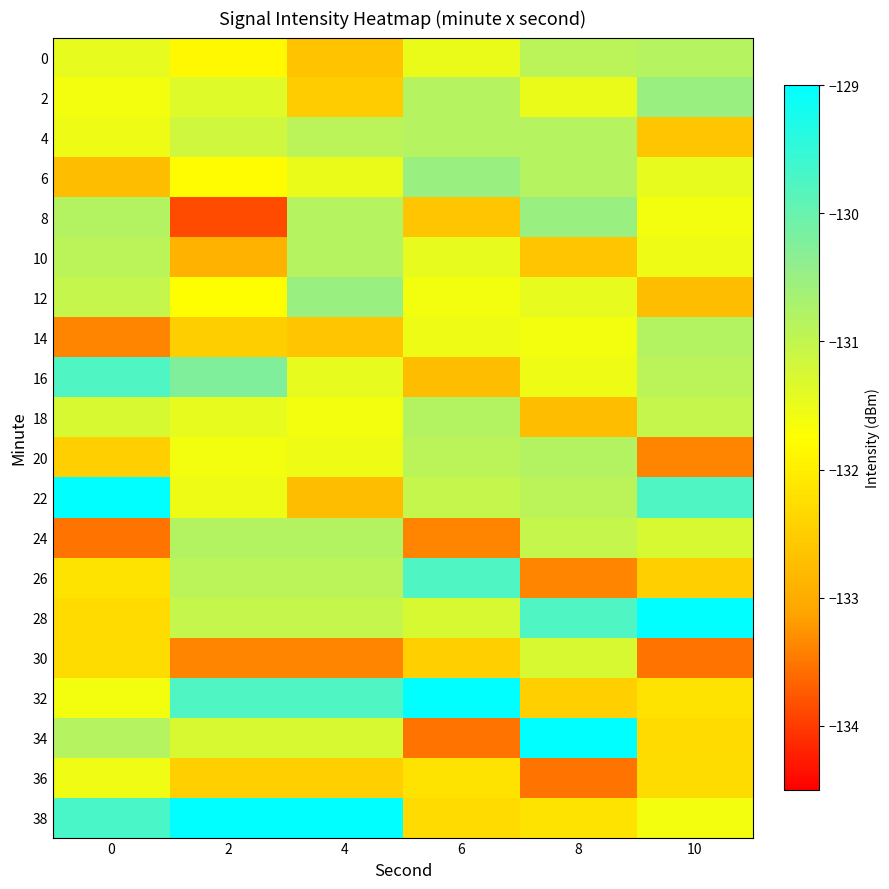

Reading left to right, extract all data points from this chart.

0: 0=-131.5	2=-131.8	4=-132.7	6=-131.5	8=-130.9	10=-130.8
2: 0=-131.6	2=-131.3	4=-132.5	6=-130.8	8=-131.5	10=-130.5
4: 0=-131.5	2=-131.2	4=-130.9	6=-130.8	8=-130.8	10=-132.6
6: 0=-132.7	2=-131.8	4=-131.5	6=-130.5	8=-130.8	10=-131.5
8: 0=-130.8	2=-133.9	4=-130.8	6=-132.6	8=-130.5	10=-131.6
10: 0=-130.9	2=-132.9	4=-130.8	6=-131.5	8=-132.6	10=-131.5
12: 0=-131.0	2=-131.8	4=-130.5	6=-131.6	8=-131.5	10=-132.7
14: 0=-133.4	2=-132.5	4=-132.6	6=-131.5	8=-131.6	10=-130.8
16: 0=-129.8	2=-130.2	4=-131.5	6=-132.7	8=-131.5	10=-130.9
18: 0=-131.3	2=-131.5	4=-131.6	6=-130.8	8=-132.7	10=-131.0
20: 0=-132.5	2=-131.6	4=-131.5	6=-130.9	8=-130.8	10=-133.4
22: 0=-129.0	2=-131.5	4=-132.7	6=-131.0	8=-130.9	10=-129.8
24: 0=-133.5	2=-130.8	4=-130.8	6=-133.4	8=-131.0	10=-131.3
26: 0=-132.2	2=-130.9	4=-130.9	6=-129.8	8=-133.4	10=-132.5
28: 0=-132.3	2=-131.0	4=-131.0	6=-131.3	8=-129.8	10=-129.0
30: 0=-132.3	2=-133.4	4=-133.4	6=-132.5	8=-131.3	10=-133.5
32: 0=-131.6	2=-129.8	4=-129.8	6=-129.0	8=-132.5	10=-132.2
34: 0=-130.8	2=-131.3	4=-131.3	6=-133.5	8=-129.0	10=-132.3
36: 0=-131.6	2=-132.5	4=-132.5	6=-132.2	8=-133.5	10=-132.3
38: 0=-129.7	2=-129.0	4=-129.0	6=-132.3	8=-132.2	10=-131.6